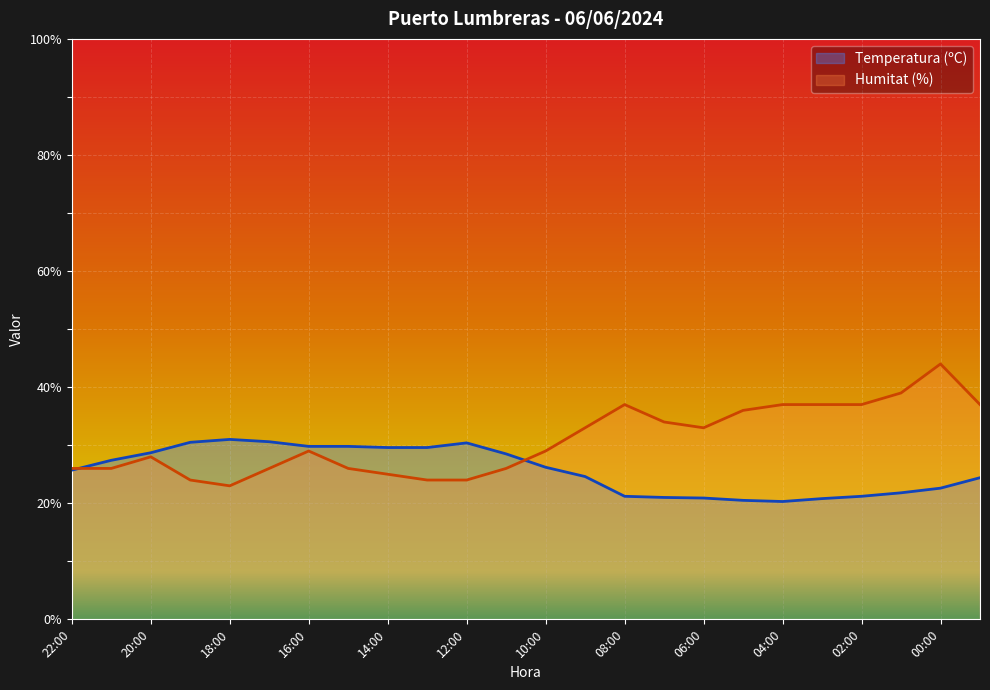

Which has a higher value, 15:00 or 08:00?

15:00